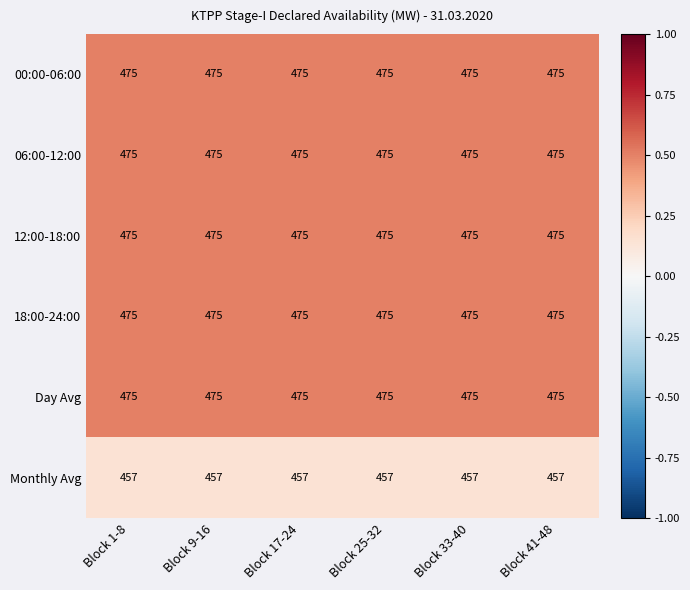

What is the smallest value displayed?

457